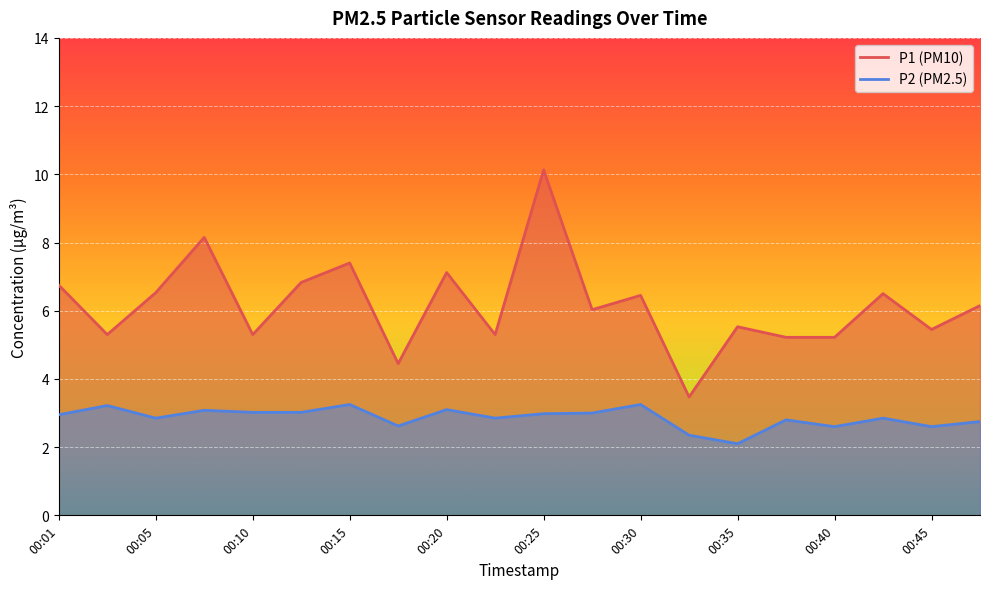

List the series in order of their overall mean, highest first.

P1, P2